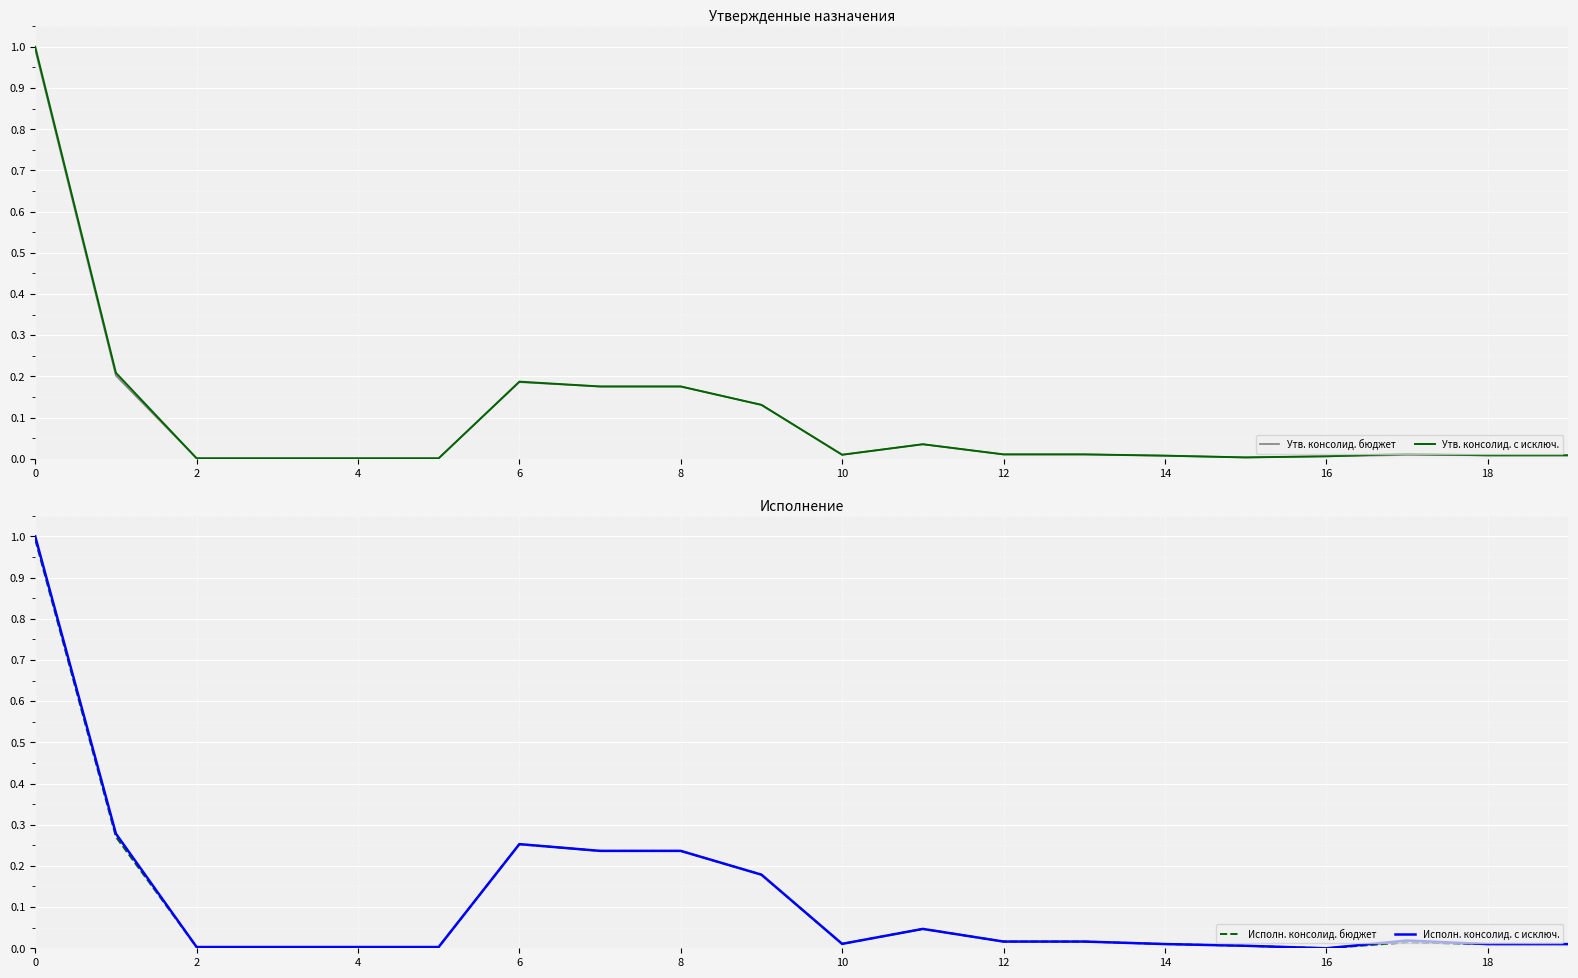

What is the average value of the Утв. консолид. бюджет series?

0.1